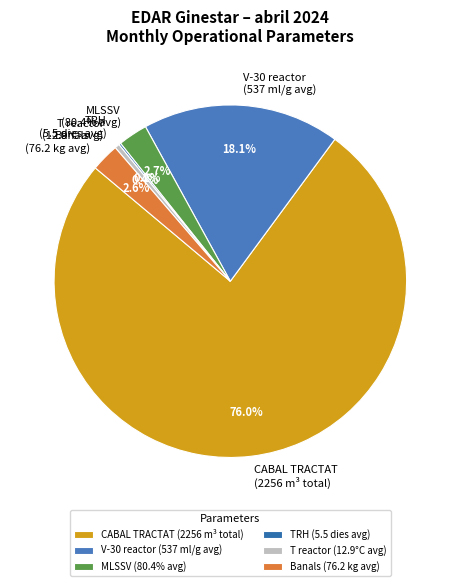

True or false: Banals avg (kg) accounts for 9% of the total.

False